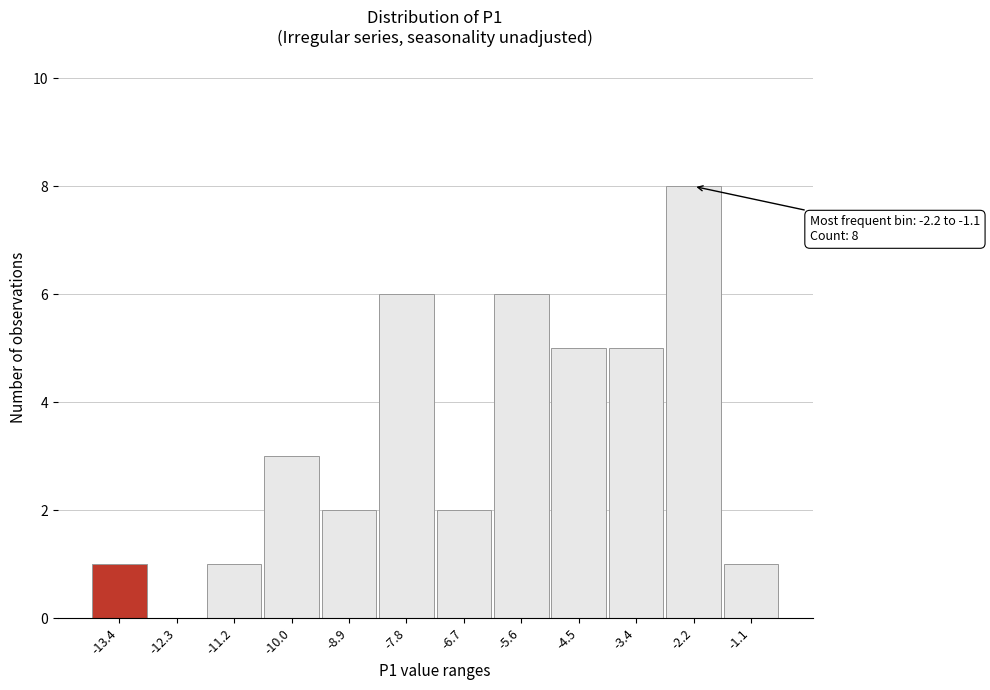

Reading left to right, list all the values displayed in this chart.

-13.4=1	-12.3=0	-11.2=1	-10.0=3	-8.9=2	-7.8=6	-6.7=2	-5.6=6	-4.5=5	-3.4=5	-2.2=8	-1.1=1